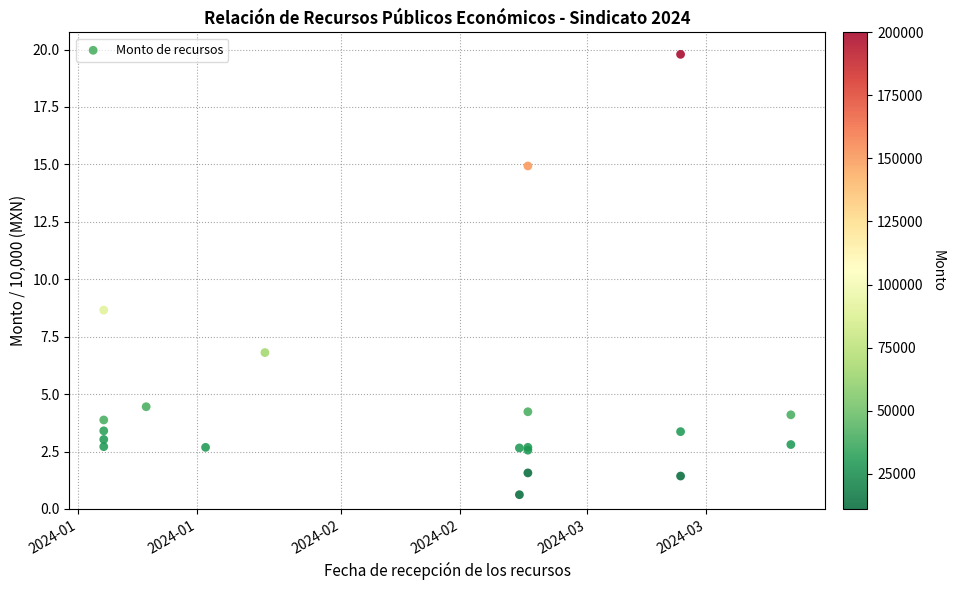

What Y value in the scatter plot is closest to 10?

8.7